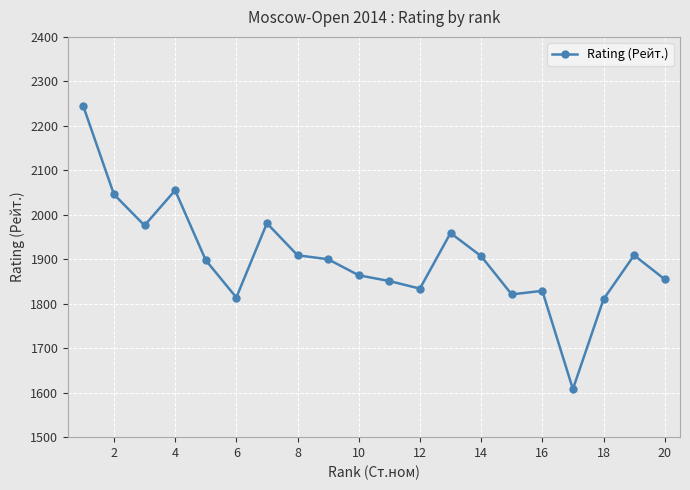

What is the maximum value shown in the chart?

2244